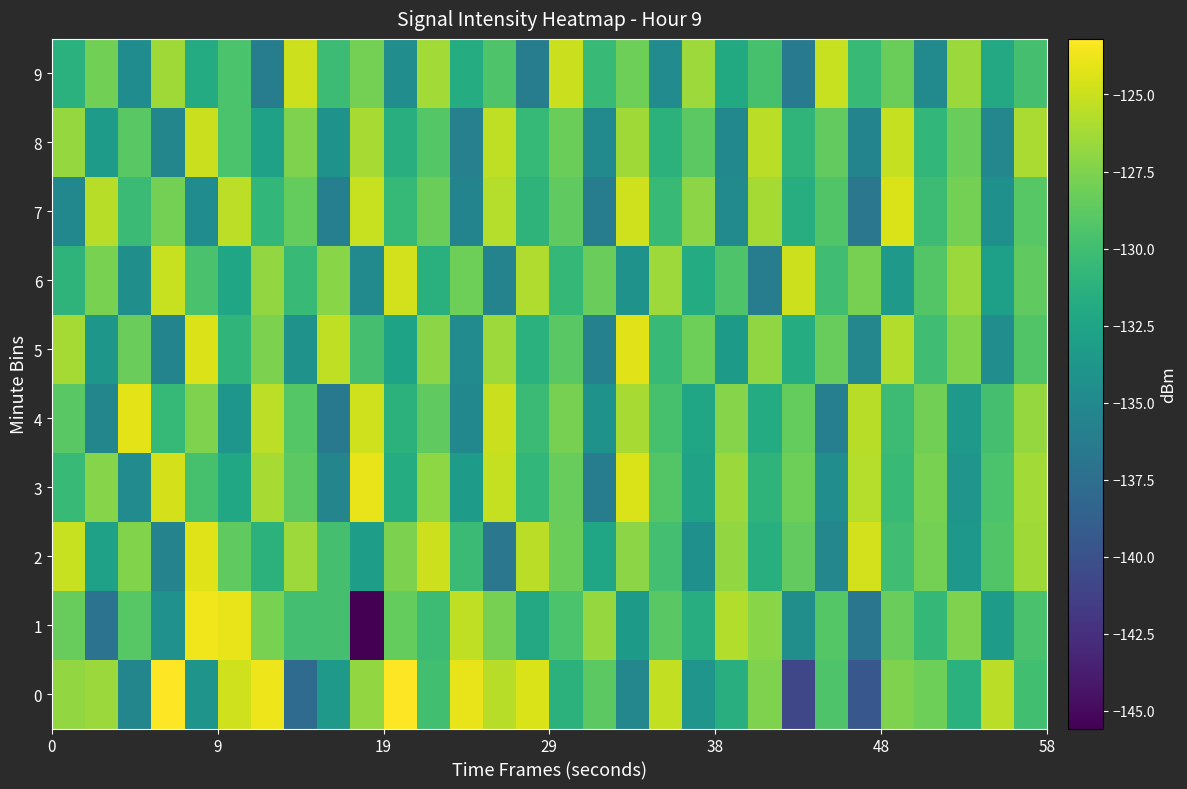

Reading left to right, transcribe all the data shown in this chart.

0: -126.8	-126.6	-135.3	-123.2	-134.0	-124.9	-123.7	-137.8	-133.5	-126.9	-123.3	-130.0	-124.0	-125.6	-124.5	-131.2	-128.9	-135.2	-125.3	-133.9	-131.5	-127.5	-140.8	-129.3	-139.5	-127.5	-128.1	-131.3	-125.5	-130.0
1: -128.4	-137.0	-129.0	-134.2	-123.7	-123.9	-127.7	-129.9	-129.8	-145.6	-128.5	-130.2	-125.3	-127.8	-132.1	-129.5	-126.7	-133.4	-128.9	-131.6	-125.8	-127.2	-134.5	-129.1	-136.8	-128.3	-130.7	-127.5	-133.2	-129.6
2: -125.1	-132.8	-127.4	-135.6	-124.3	-128.7	-131.2	-126.5	-129.8	-133.1	-127.6	-124.9	-130.3	-136.7	-125.5	-128.2	-132.4	-127.1	-129.9	-134.3	-126.8	-131.5	-128.6	-135.2	-124.7	-130.1	-127.9	-133.6	-129.3	-126.4
3: -130.5	-127.3	-134.8	-124.6	-129.7	-132.2	-126.1	-128.8	-135.4	-123.9	-131.7	-127.0	-133.3	-125.2	-130.8	-128.4	-136.1	-124.5	-129.2	-132.7	-126.6	-131.0	-128.1	-134.6	-125.7	-130.4	-127.7	-133.9	-129.5	-126.3
4: -128.9	-135.3	-124.1	-130.6	-127.5	-133.8	-125.4	-129.1	-136.5	-124.8	-131.2	-128.7	-135.1	-125.0	-130.3	-127.8	-134.2	-126.1	-129.7	-132.4	-127.3	-131.8	-128.5	-135.9	-125.6	-130.2	-128.0	-133.5	-129.8	-126.7
5: -126.2	-133.7	-128.3	-135.5	-124.4	-130.9	-127.6	-134.1	-125.3	-129.8	-132.6	-127.1	-134.8	-126.5	-131.3	-128.9	-135.7	-124.2	-130.5	-128.1	-133.4	-126.9	-131.7	-128.4	-135.2	-125.8	-130.1	-127.4	-134.6	-129.3
6: -131.0	-127.7	-134.4	-125.1	-129.6	-132.3	-126.8	-130.5	-127.2	-134.9	-124.7	-131.4	-128.1	-135.6	-125.9	-130.7	-128.3	-134.1	-126.5	-131.8	-129.4	-136.2	-124.9	-130.1	-127.8	-133.5	-129.2	-126.6	-132.9	-128.7
7: -135.1	-125.6	-130.3	-127.9	-134.7	-125.4	-130.8	-128.5	-135.9	-125.1	-130.6	-128.2	-135.5	-125.7	-131.0	-128.7	-136.1	-124.8	-130.4	-127.1	-134.9	-126.2	-131.6	-129.3	-136.7	-124.5	-130.2	-127.9	-134.3	-129.0
8: -126.7	-133.2	-128.9	-135.3	-125.0	-129.5	-132.8	-127.5	-134.2	-126.1	-131.5	-129.1	-135.8	-125.3	-130.6	-128.2	-134.9	-126.4	-131.2	-128.8	-135.1	-125.5	-130.9	-128.6	-135.5	-125.2	-130.8	-128.3	-135.2	-126.0
9: -131.3	-128.0	-134.7	-126.4	-131.8	-129.5	-136.2	-124.9	-130.2	-127.9	-134.6	-126.3	-131.7	-129.4	-136.1	-125.0	-130.4	-128.1	-134.8	-126.5	-132.0	-129.7	-136.4	-125.1	-130.5	-128.2	-134.9	-126.6	-132.1	-129.8